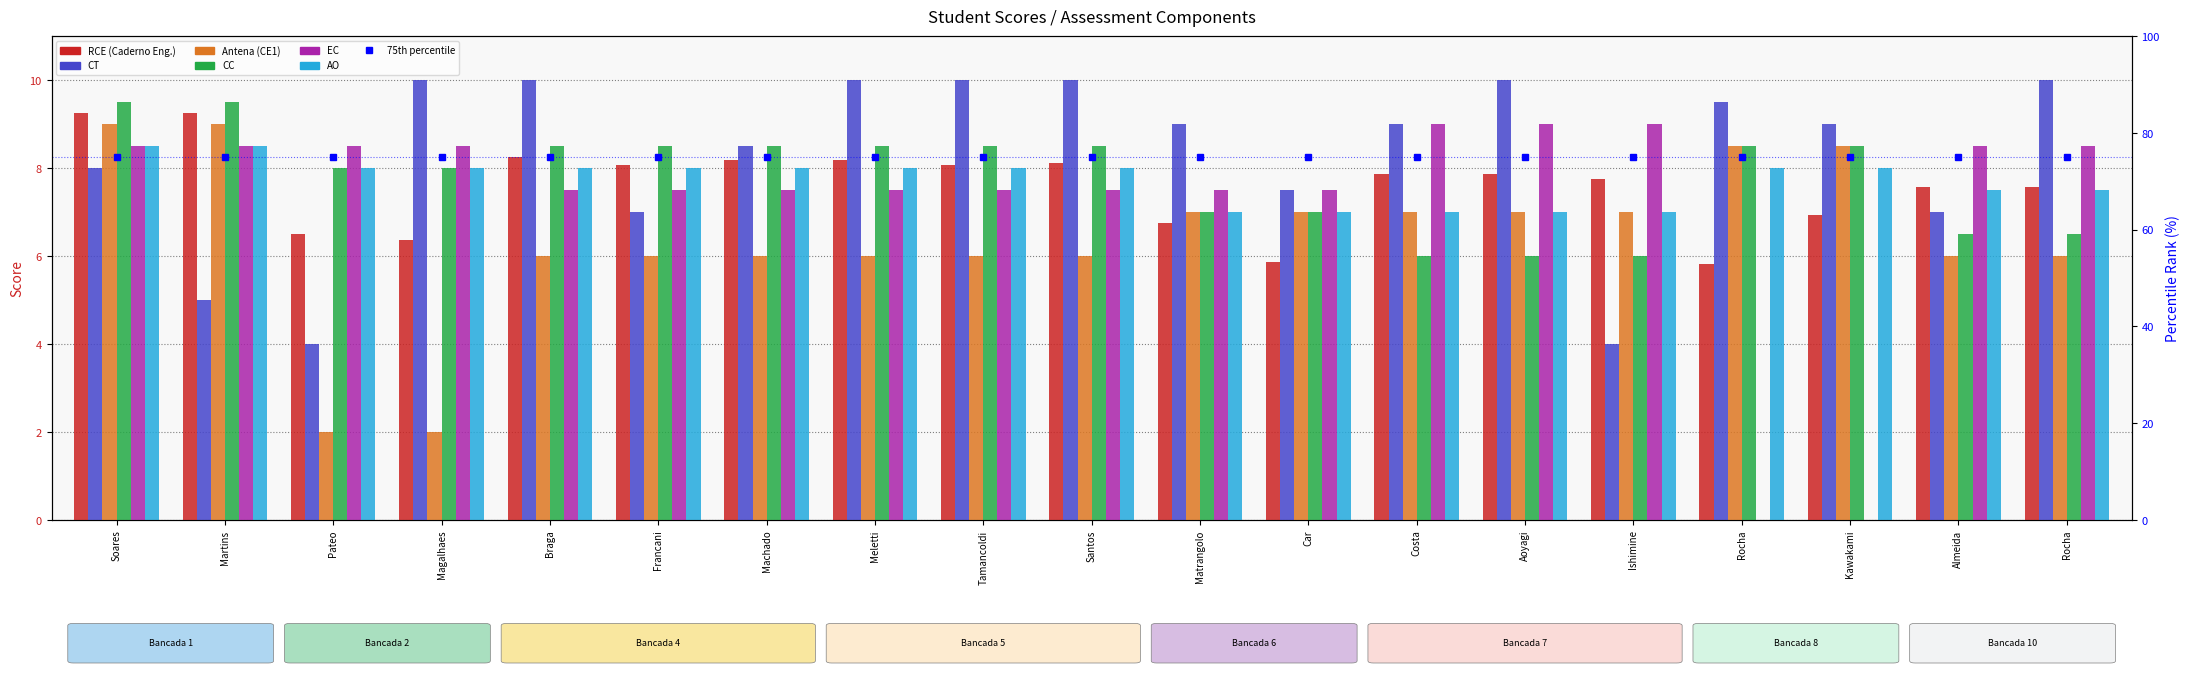

Count the Antena (CE1) values in the range 6 to 7.

13